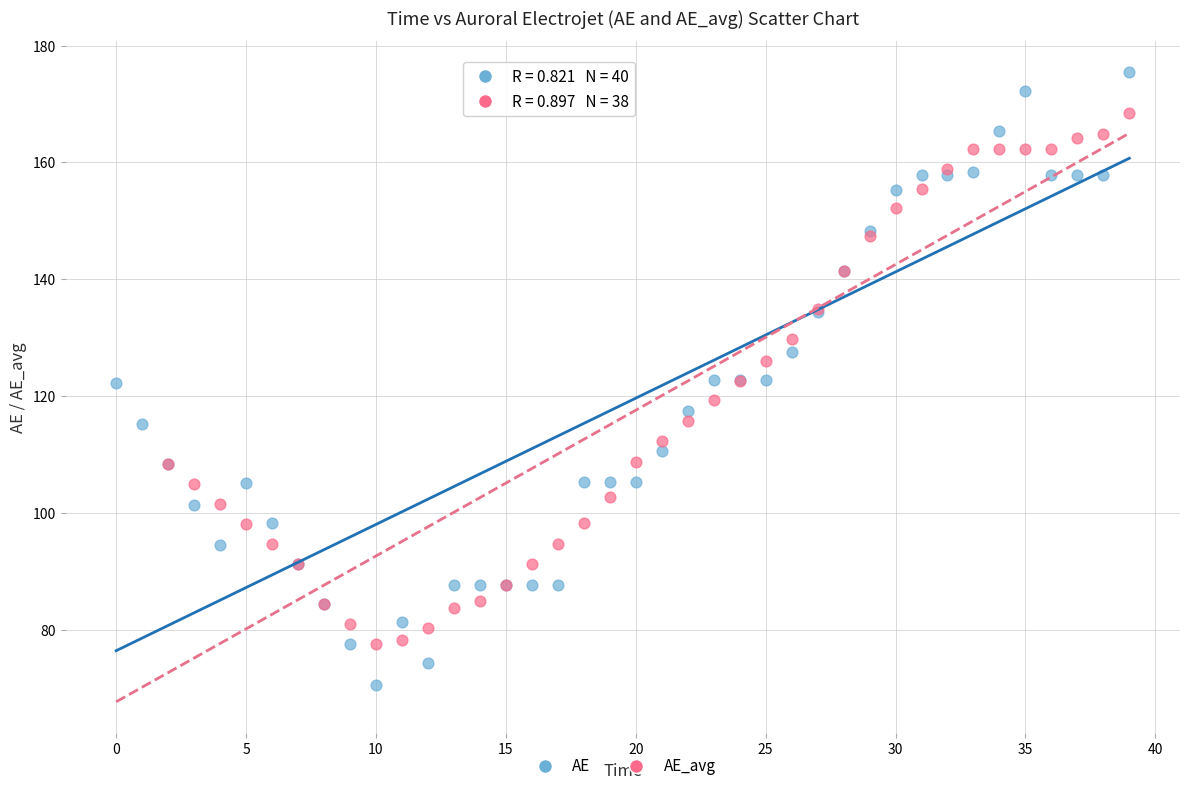

Which series contains the highest Y value?

AE